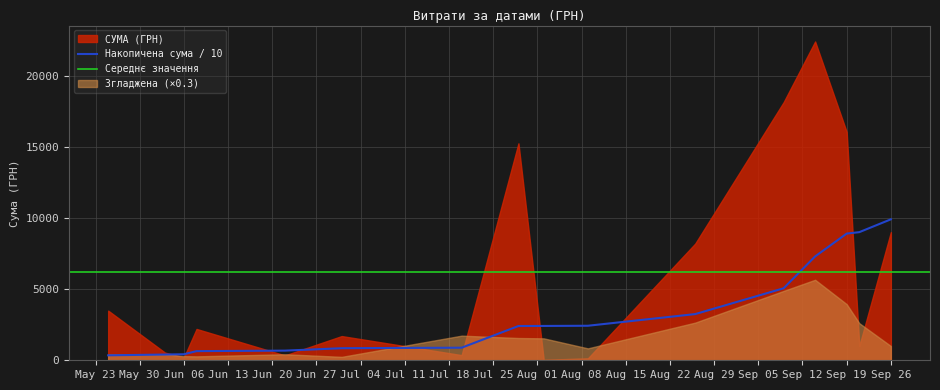

True or false: the data shows 5882.4 at 1.

False